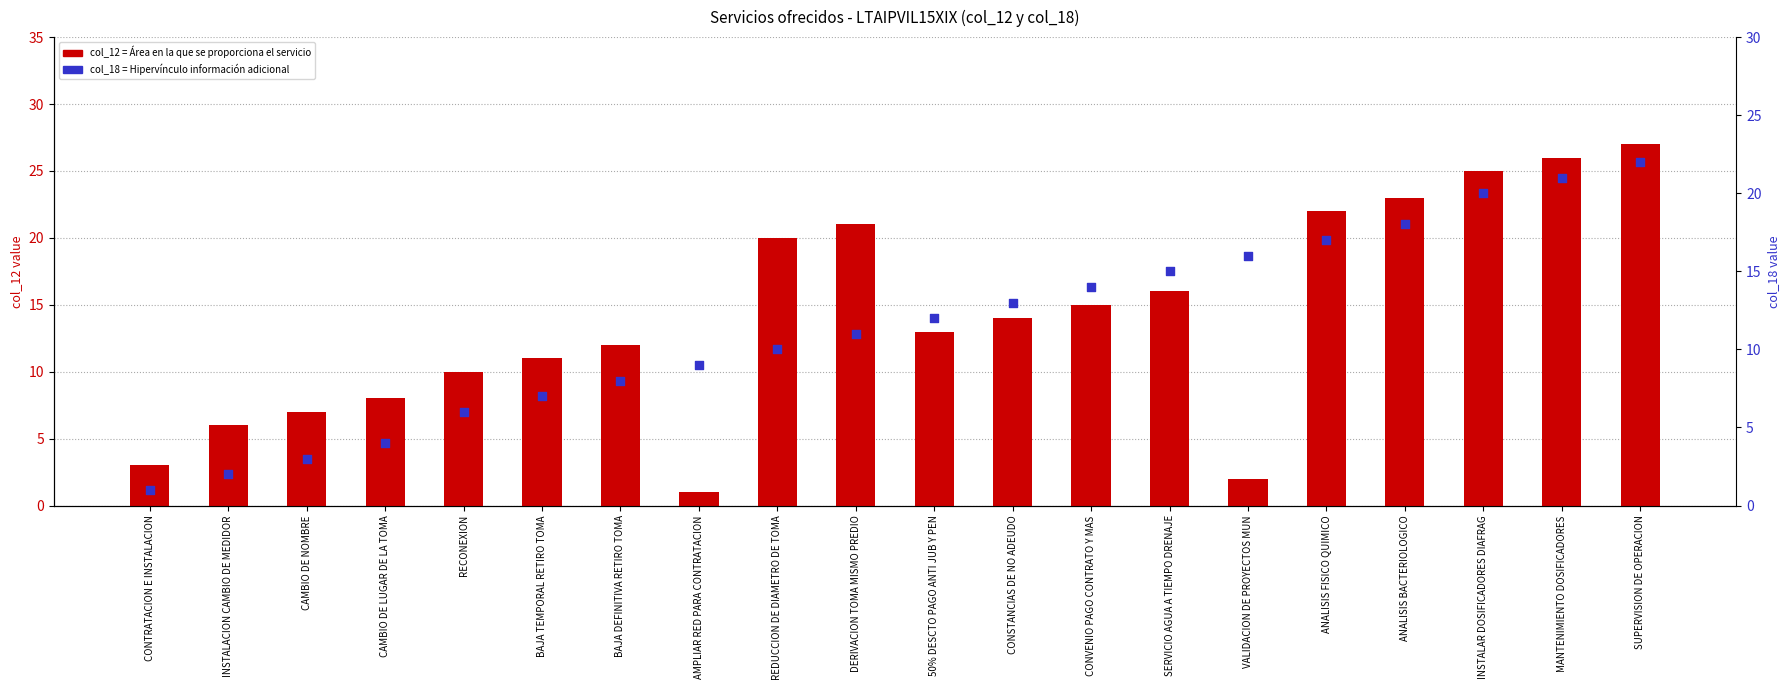

Which series has the largest Y range (max minus min)?

col_12 (Área en la que se proporciona)